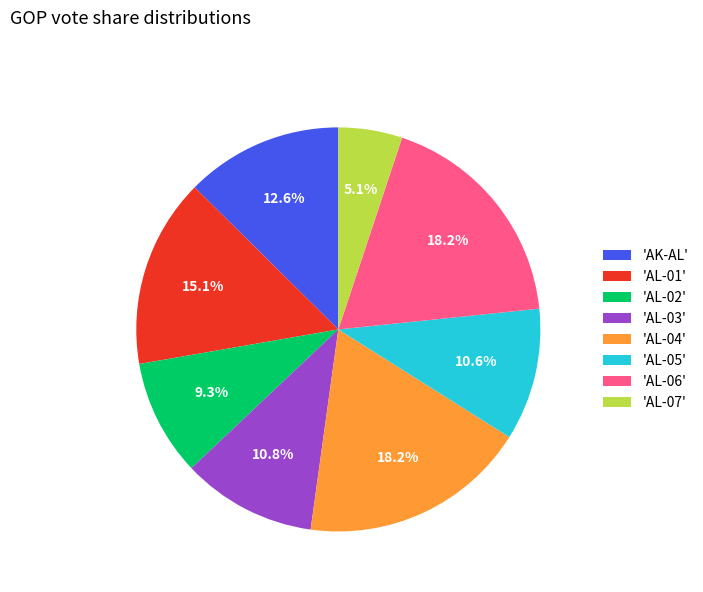

What percentage is NOT represented by 'AL-03'?

89.2%